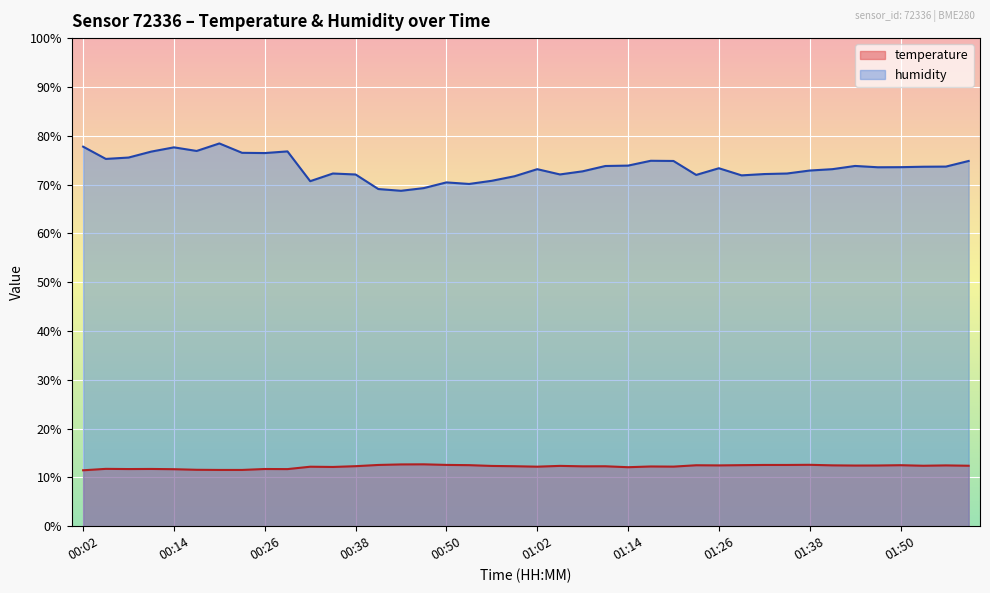

Which series changed the most between 01:20 and 01:38?

humidity